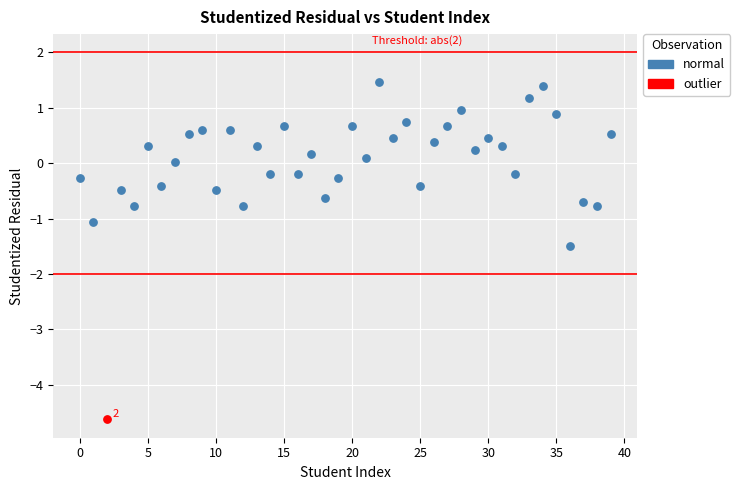

What are all the series names shown in the legend?

normal, outlier